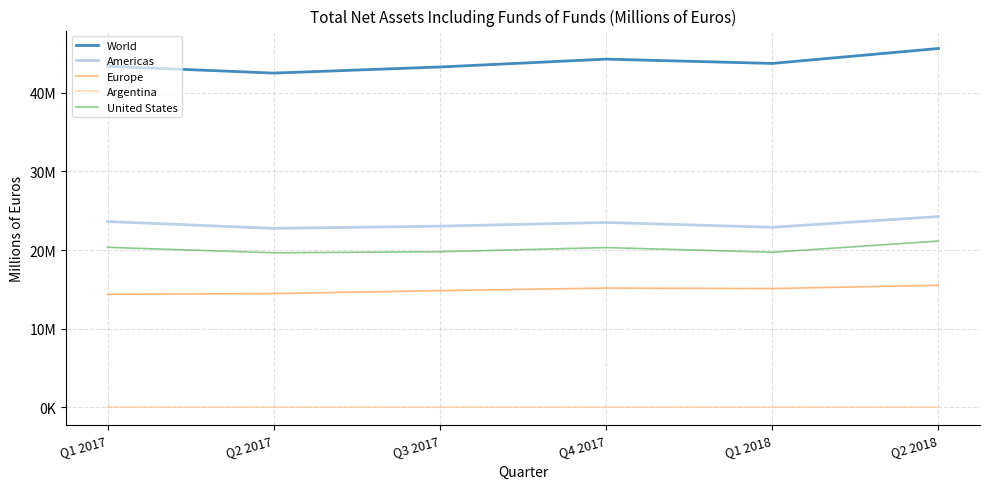

Which series has the largest total across all categories?

World